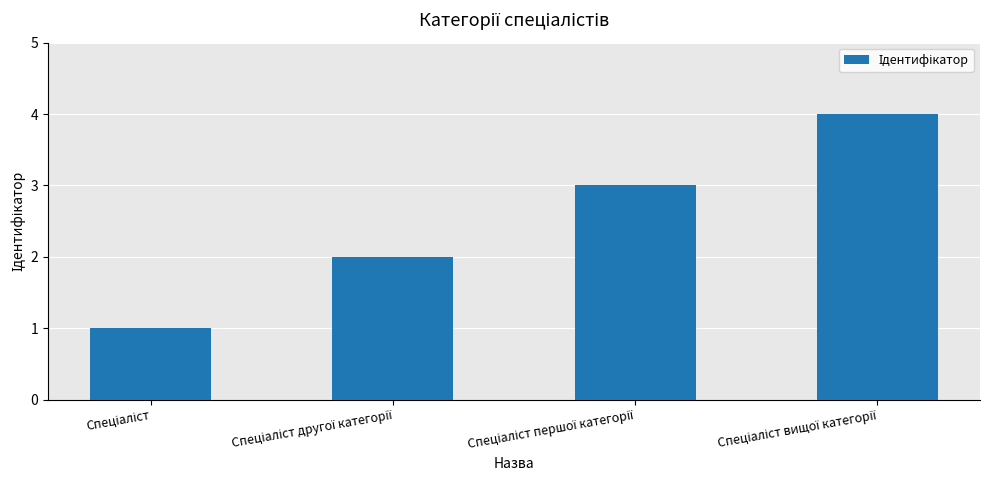

What is the maximum value shown in the chart?

4